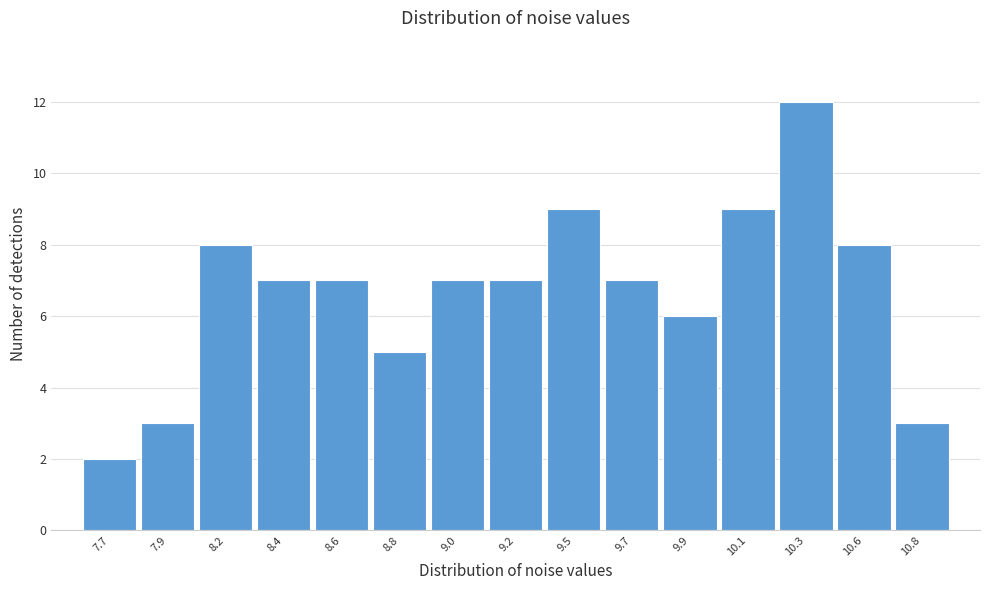

Reading left to right, list all the values displayed in this chart.

2	3	8	7	7	5	7	7	9	7	6	9	12	8	3